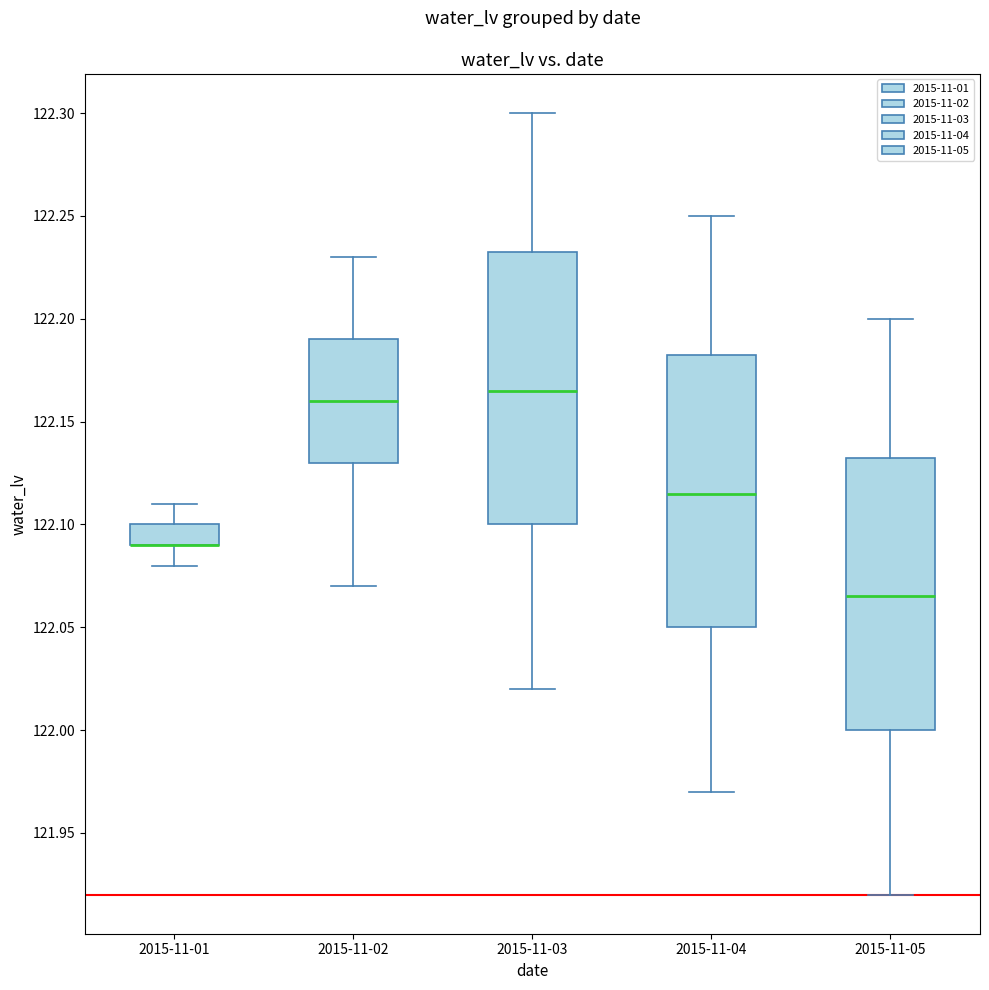

Reading left to right, read every box against the y-axis: the position of its median line, the range the box covers, and the ends of its whiskers. The values are not printed on the chart, so give them approximately, as read against the axis.

2015-11-01: median 122.090 (drawn on the box's lower edge), box 122.090 to 122.100, whiskers 122.080 to 122.110
2015-11-02: median 122.160, box 122.130 to 122.190, whiskers 122.070 to 122.230
2015-11-03: median 122.165, box 122.100 to 122.235, whiskers 122.020 to 122.300
2015-11-04: median 122.115, box 122.050 to 122.185, whiskers 121.970 to 122.250
2015-11-05: median 122.065, box 122.000 to 122.135, whiskers 121.920 to 122.200